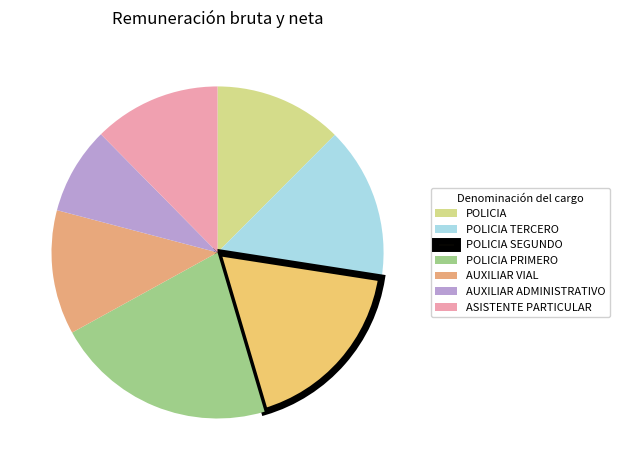

Which slice is the largest?

POLICIA PRIMERO